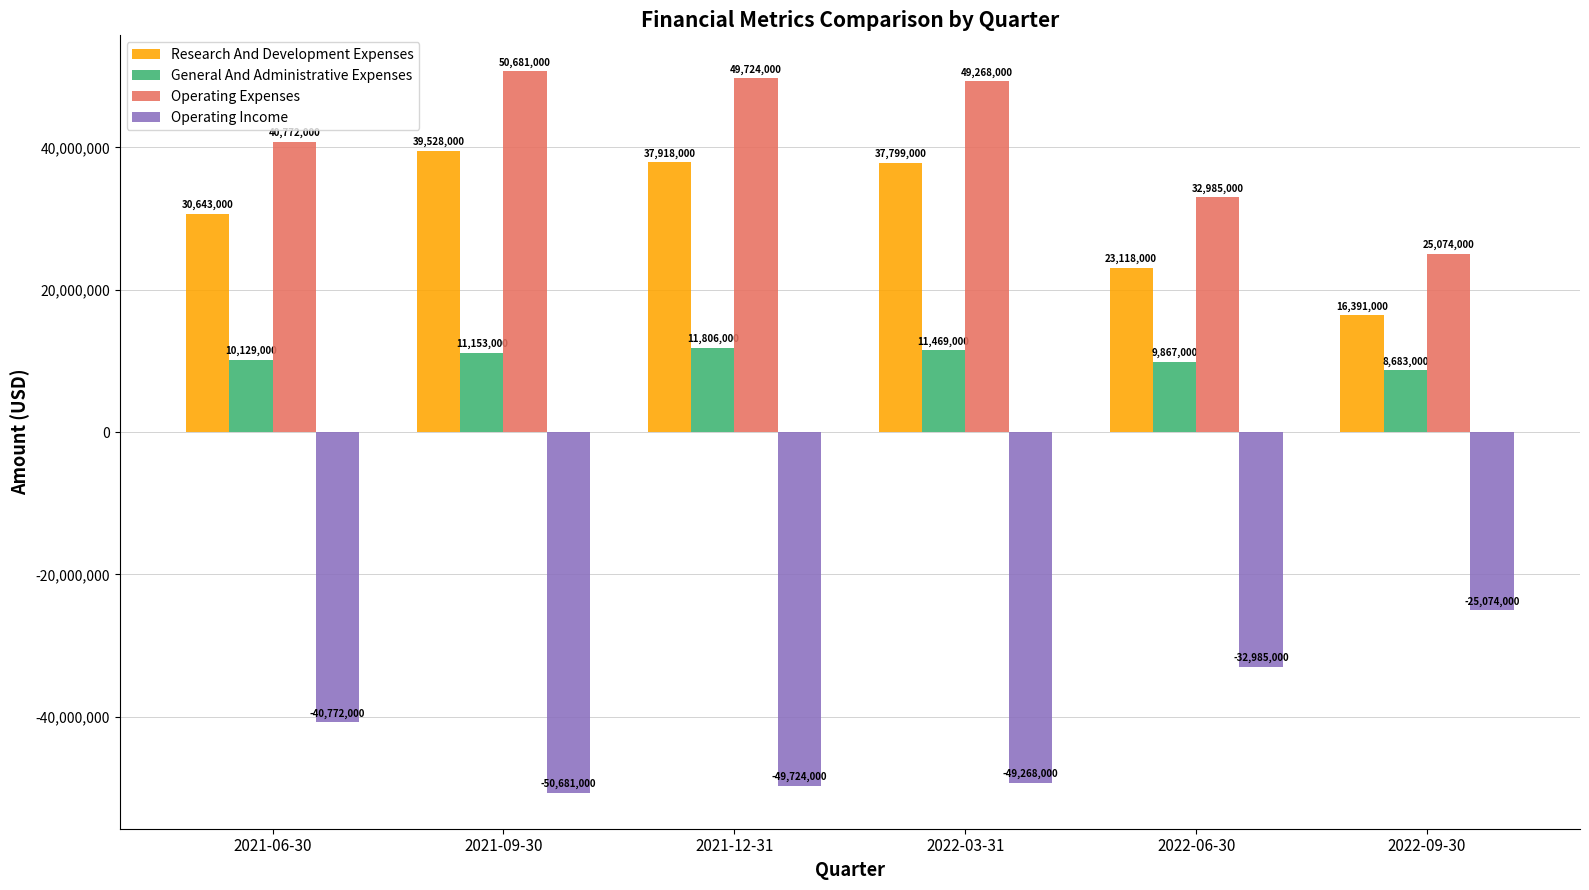

Rank the series at 2021-06-30 from highest to lowest value.

Operating Expenses, Research And Development Expenses, General And Administrative Expenses, Operating Income